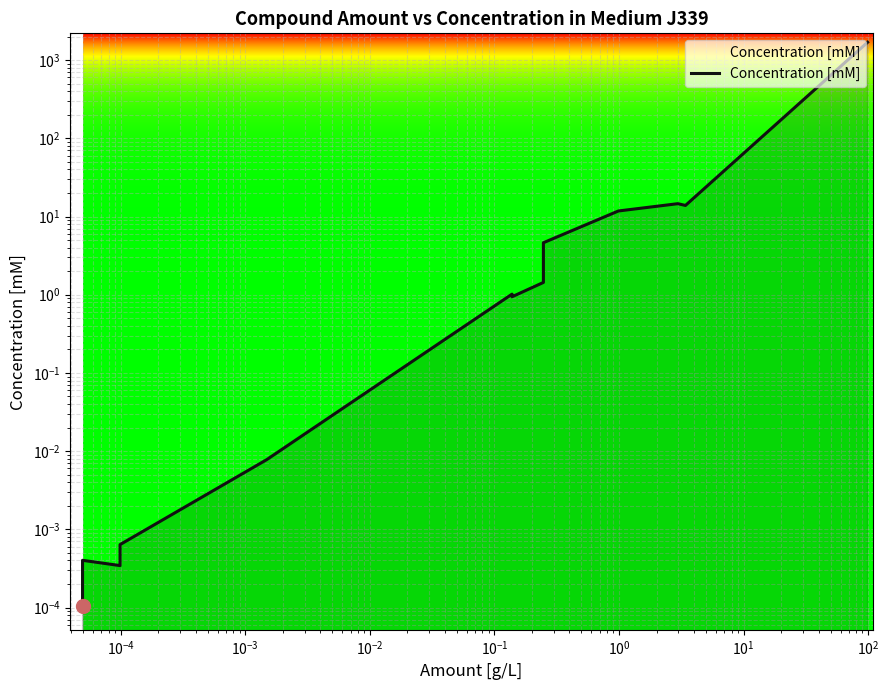

How many interior local valleys (lower than both neighbors) does the data have?

3